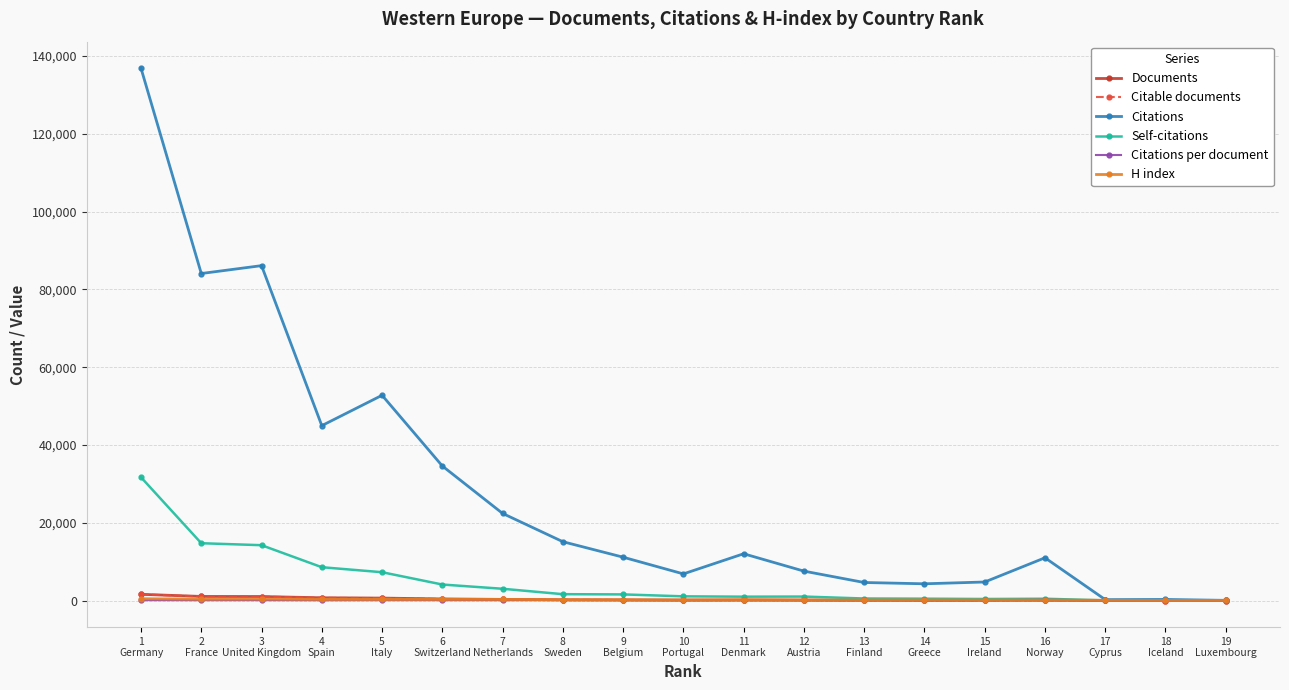

At how many categories does at least one series exceed 115532?

1